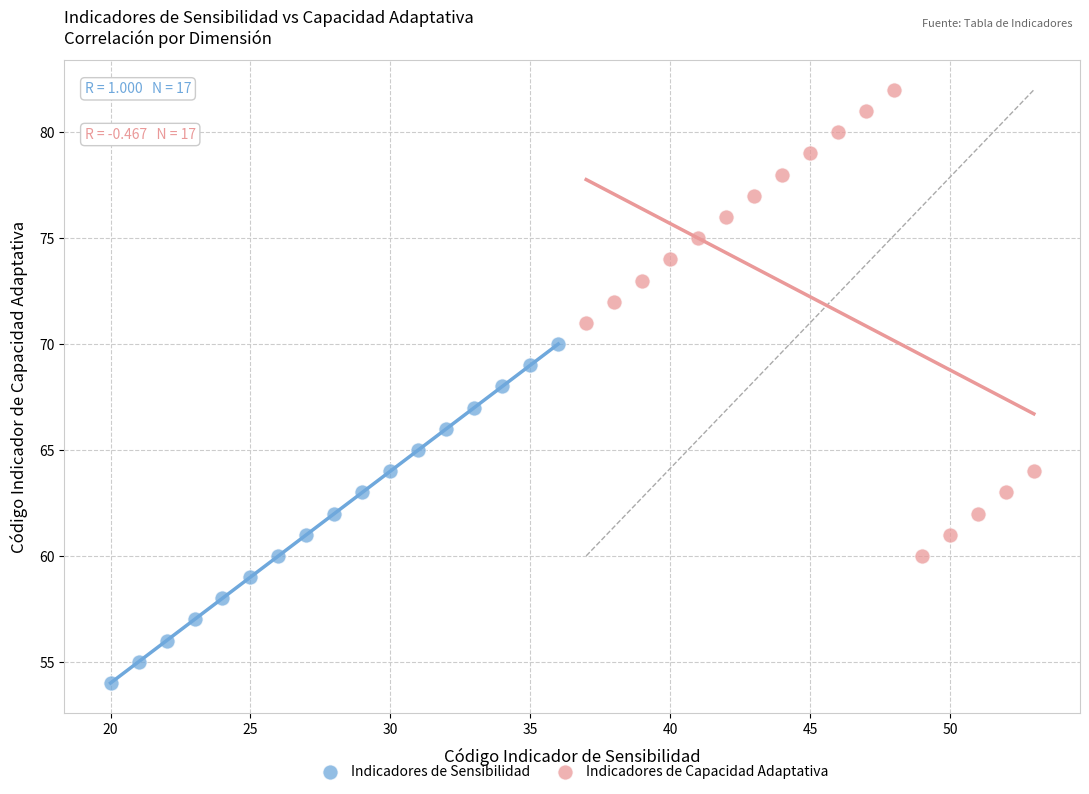

Which series has the widest spread of Y values?

Indicadores de Capacidad Adaptativa